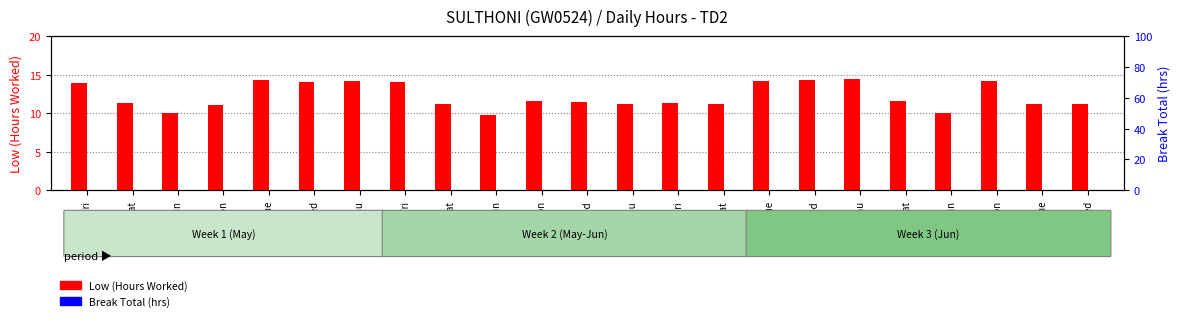

What is the spread (max minus min) of values at 29-Sat?

11.2